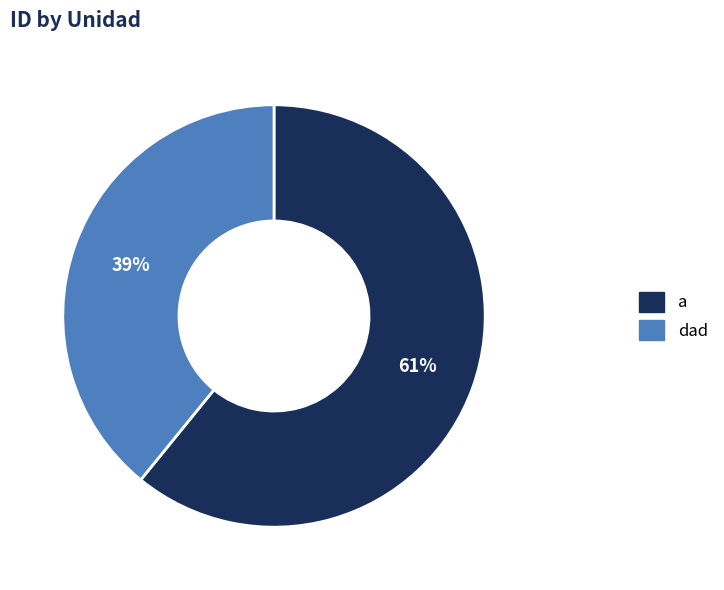

Does dad represent more than half of the total?

No